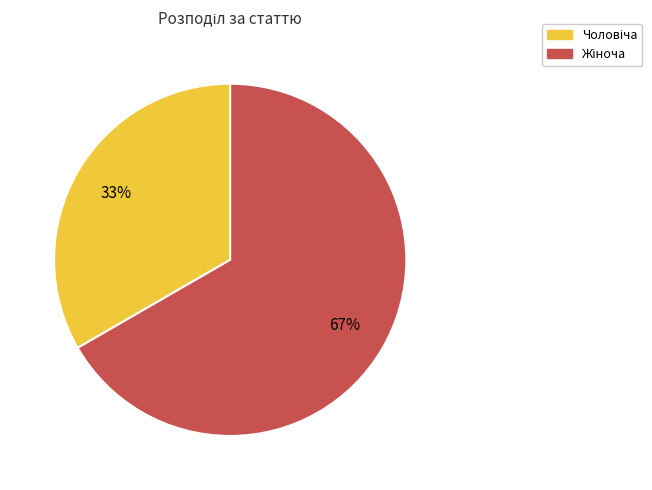

How many slices are in this pie chart?

2